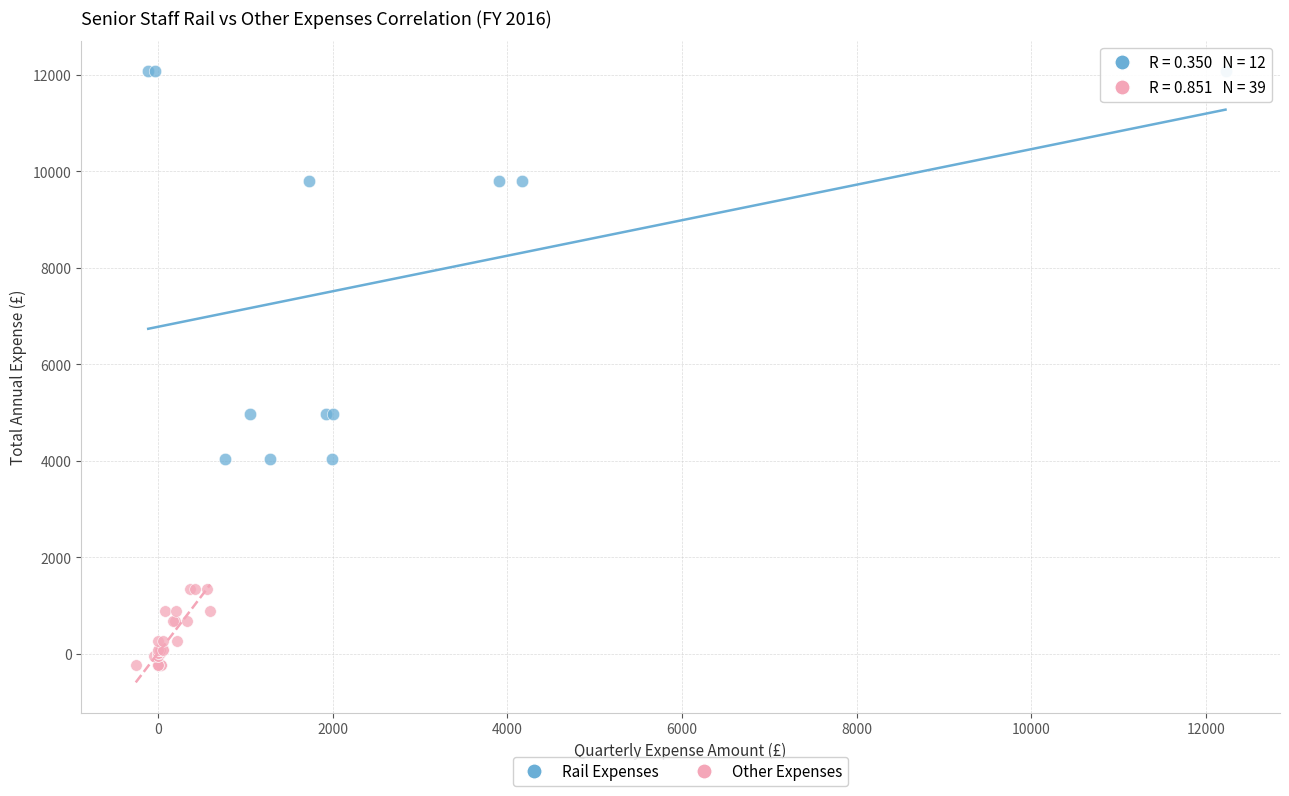

Which series reaches the maximum Y coordinate?

Rail Expenses